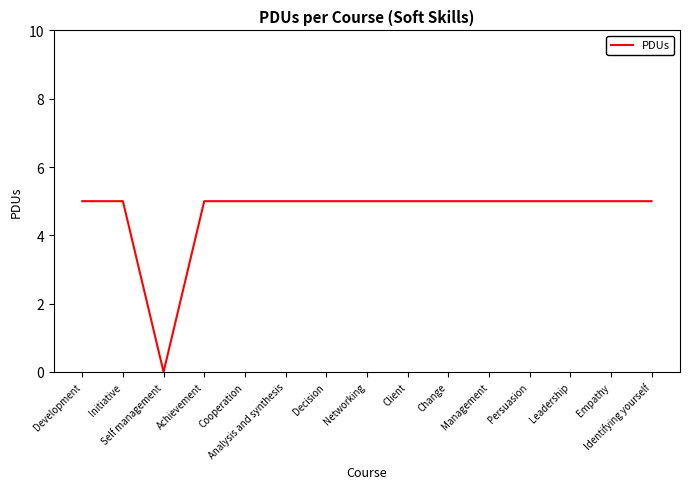

Which category has the lowest value across all series?

Self management